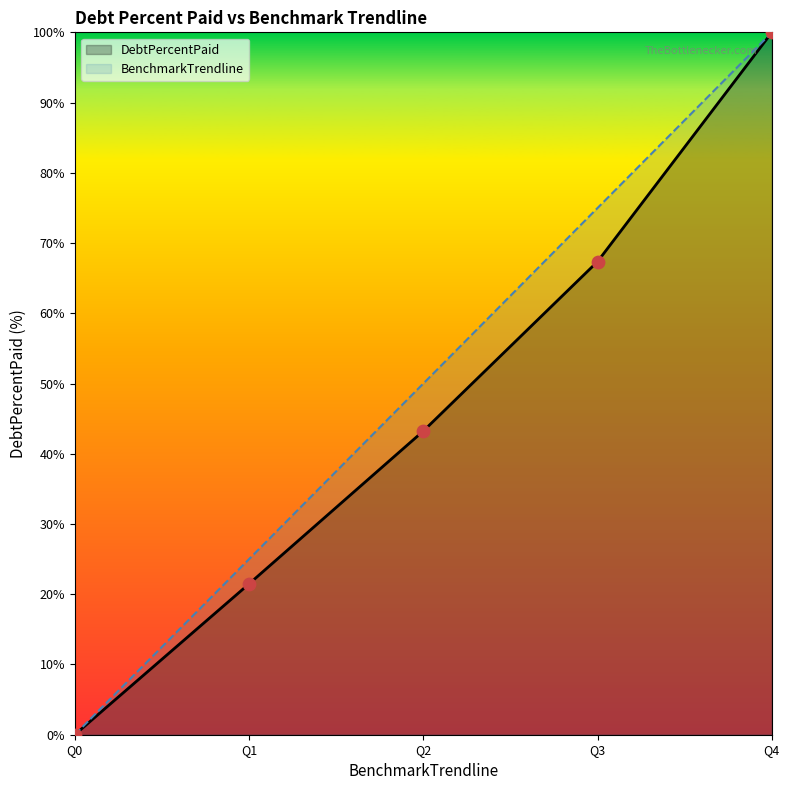

Which series has the largest total across all categories?

BenchmarkTrendline